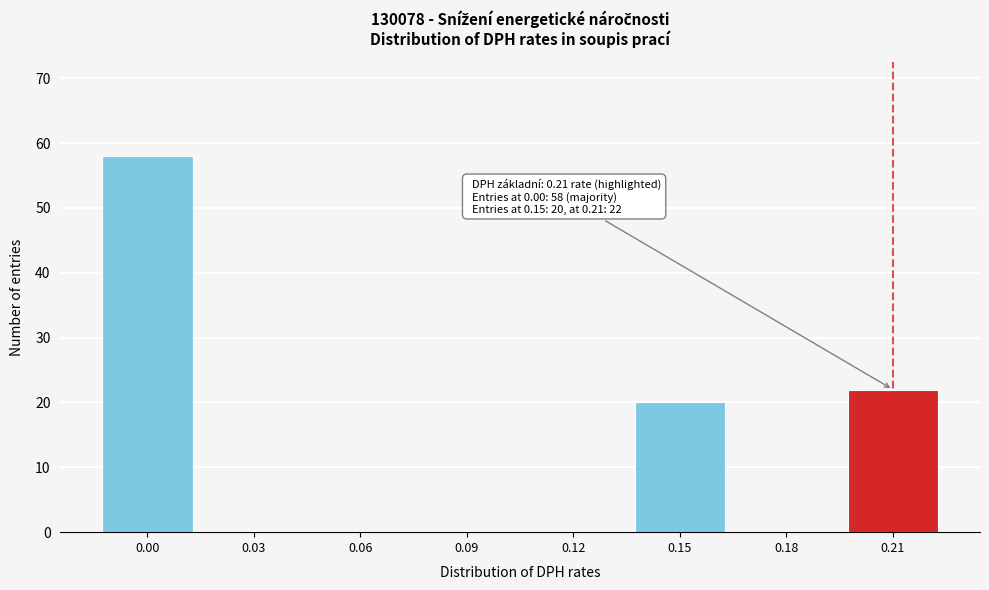

Reading left to right, transcribe all the data shown in this chart.

0.00=58	0.03=0	0.06=0	0.09=0	0.12=0	0.15=20	0.18=0	0.21=22